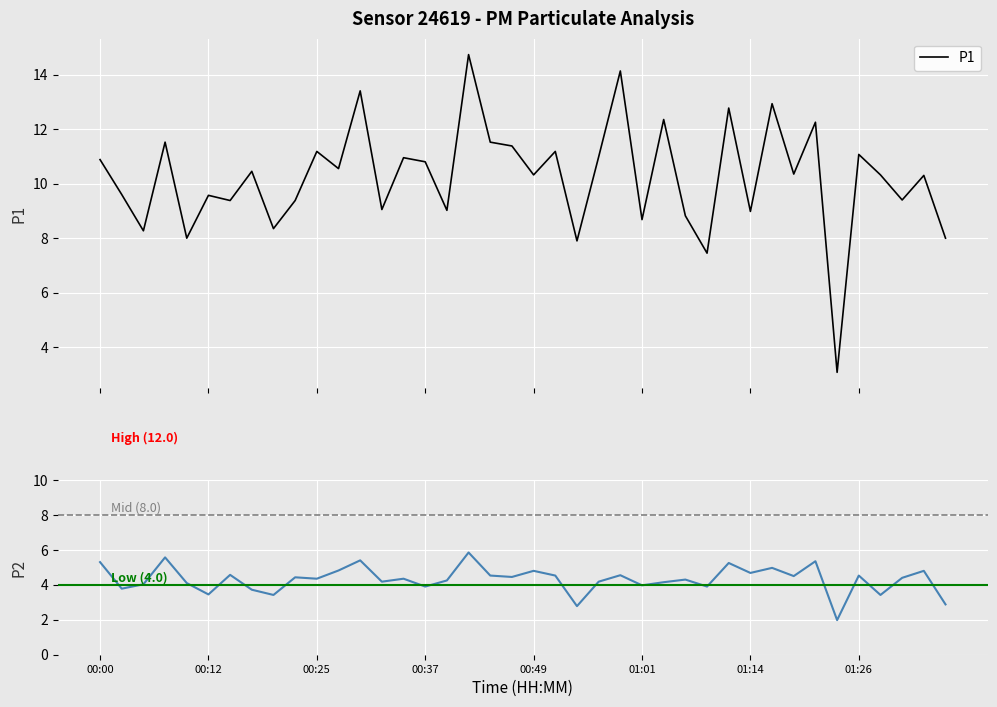

What is the minimum value for P1?

3.1